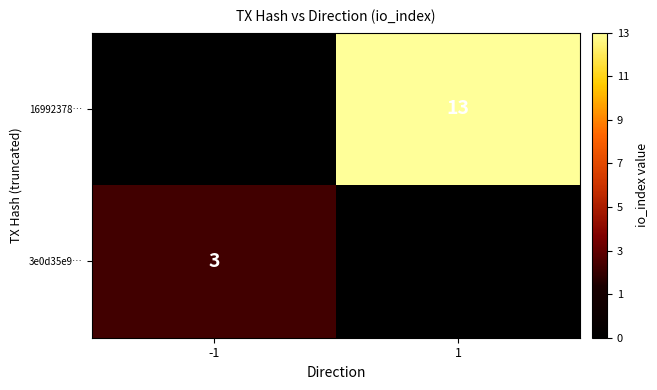

The value of 3e0d35e9… at -1 is 3. True or false?

True